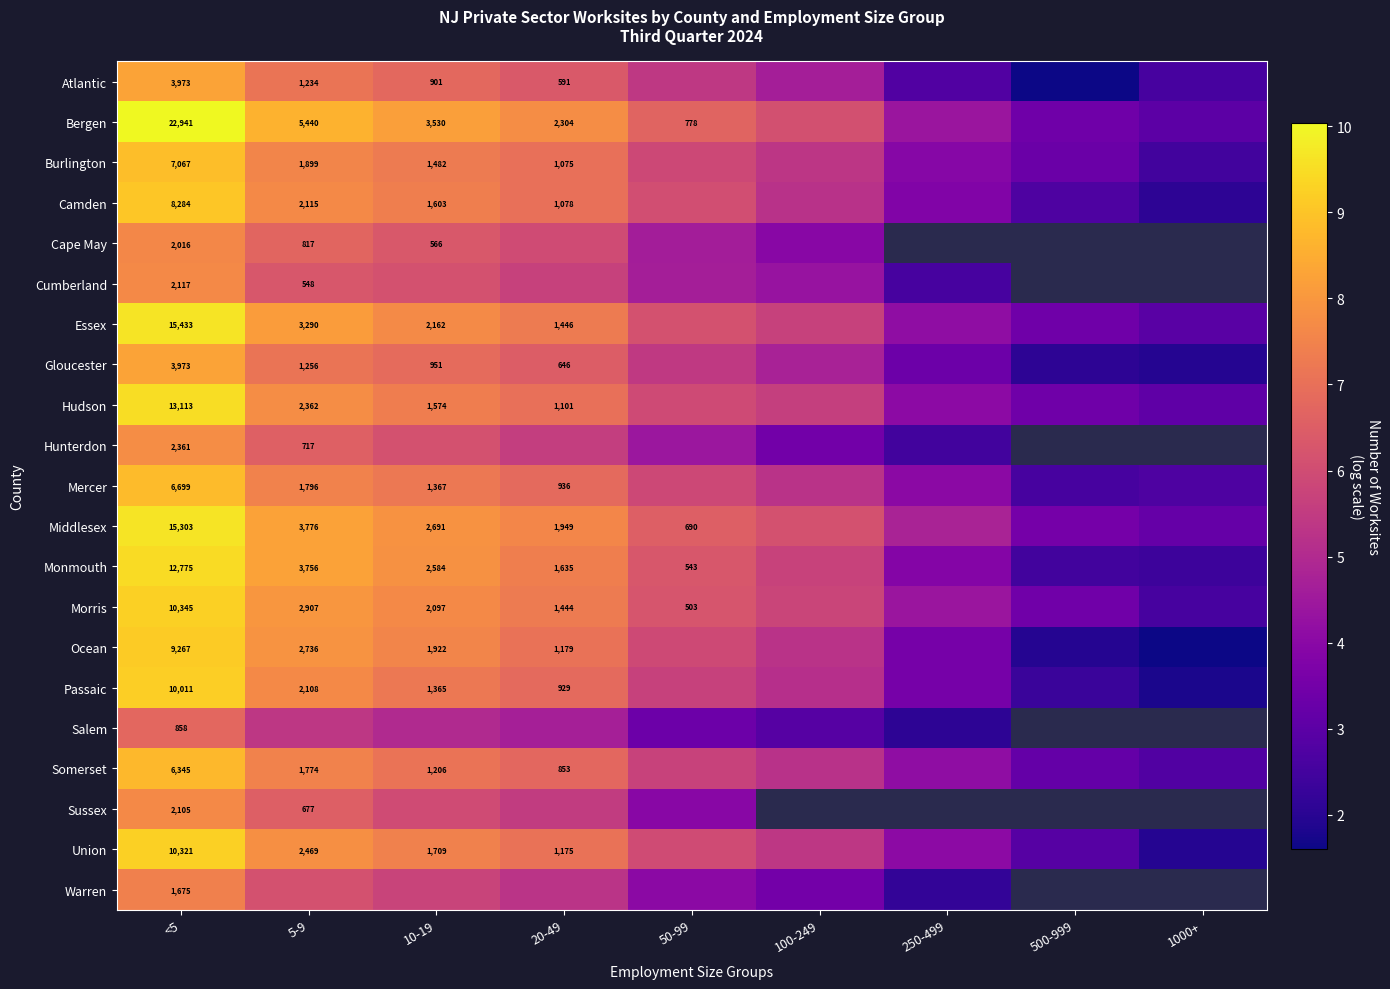

List the labels in order of Morris value, smallest first.

1000+, 500-999, 250-499, 100-249, 50-99, 20-49, 10-19, 5-9, <5